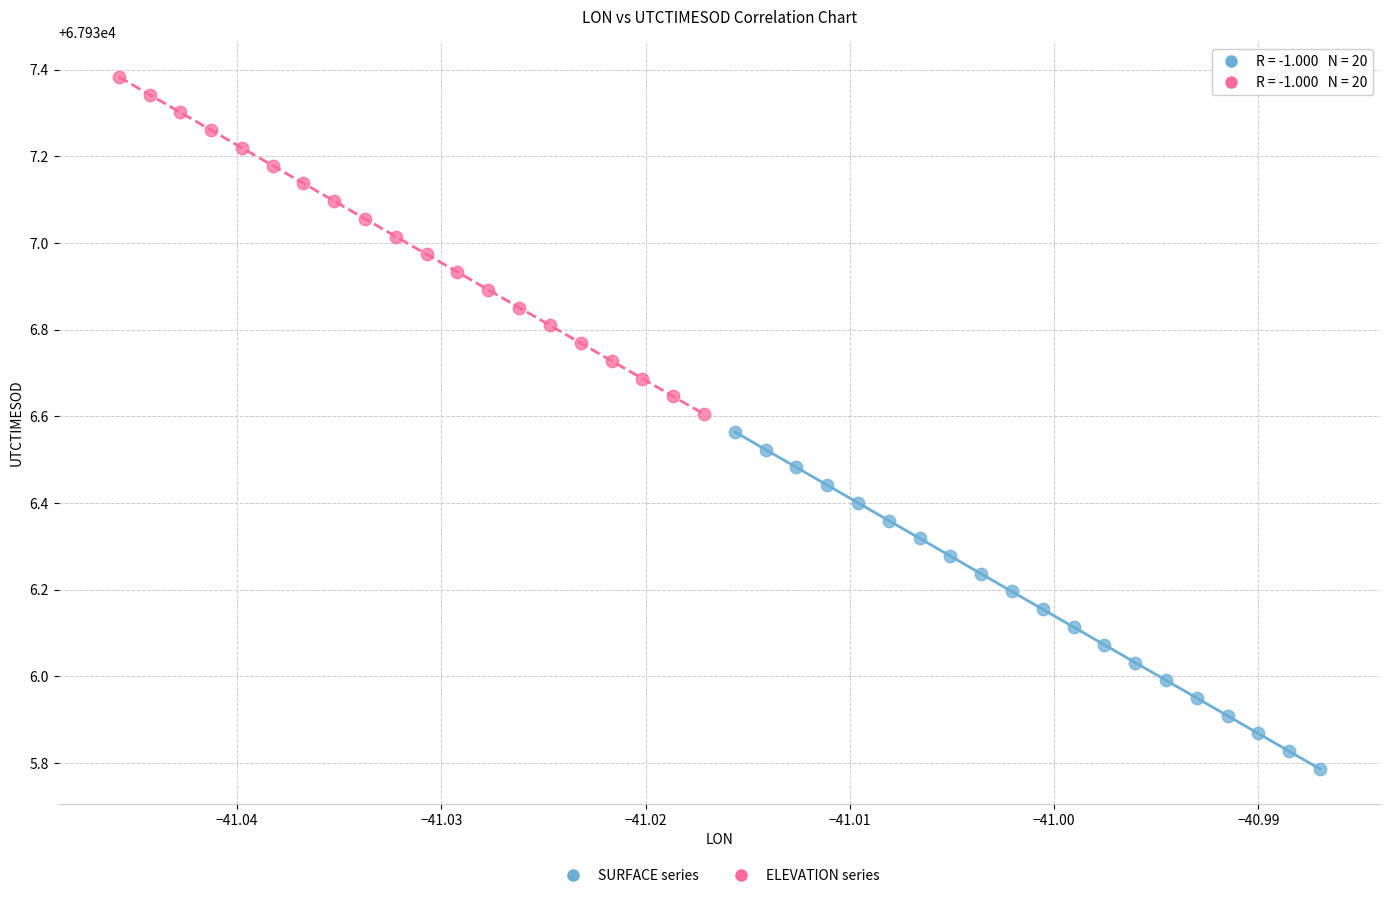

Which series reaches the minimum Y coordinate?

SURFACE series